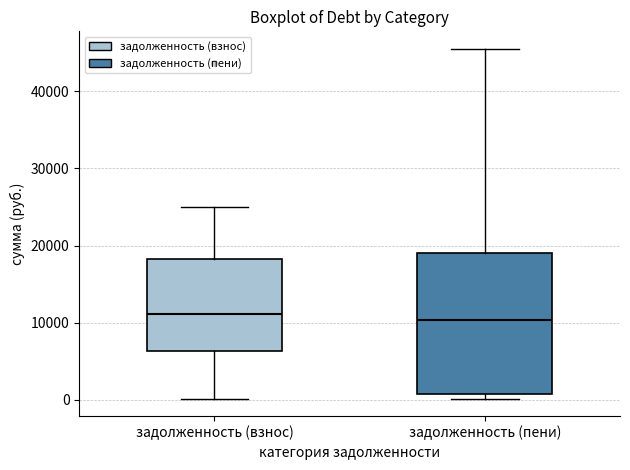

Comparing the boxes themselves (not the whiskers), which one is the tallest?

задолженность (пени)